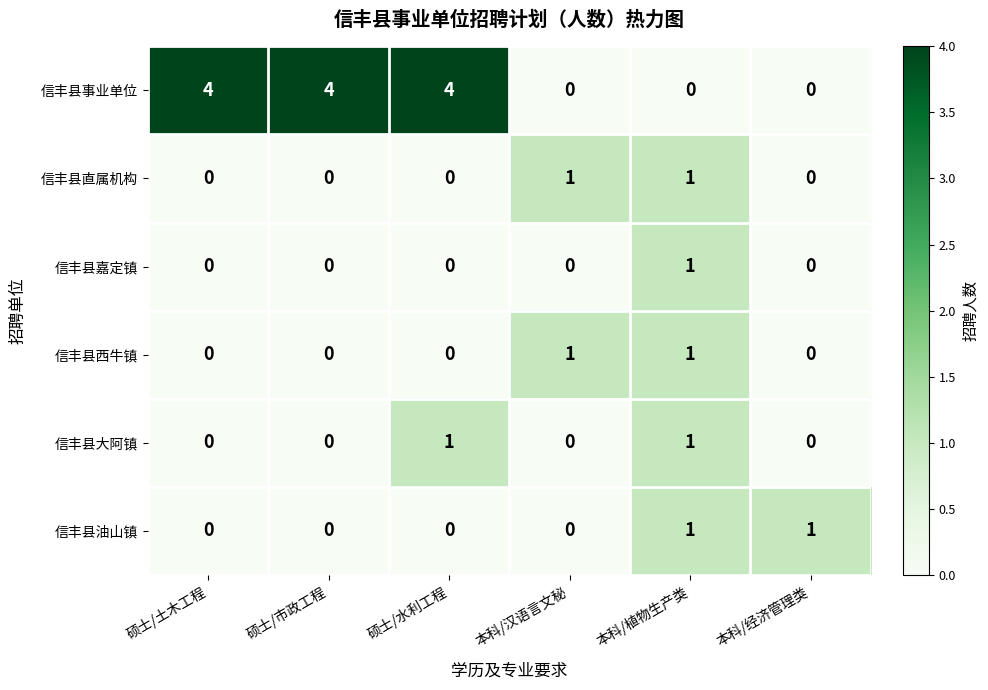

How many 信丰县直属机构 values are between 0 and 1?

6